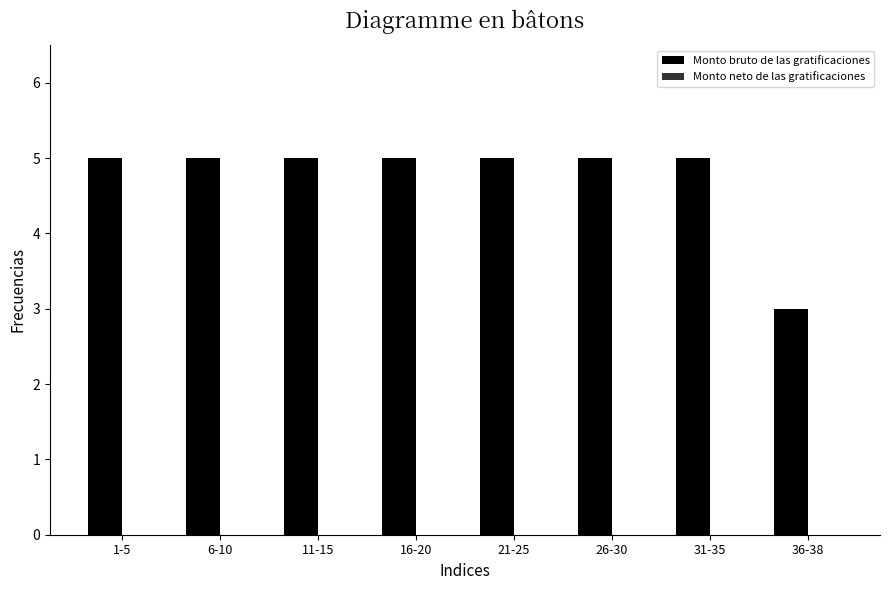

The value at 21-25 is 3. True or false?

False